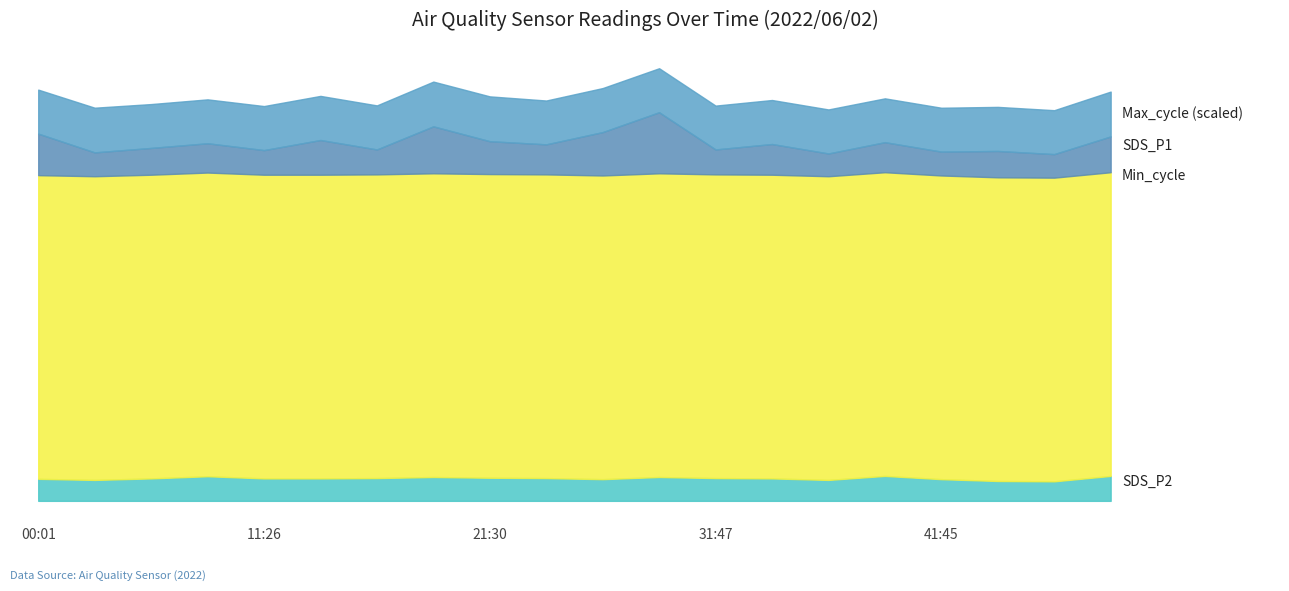

What is the sum of all Max_cycle values?

406851.0